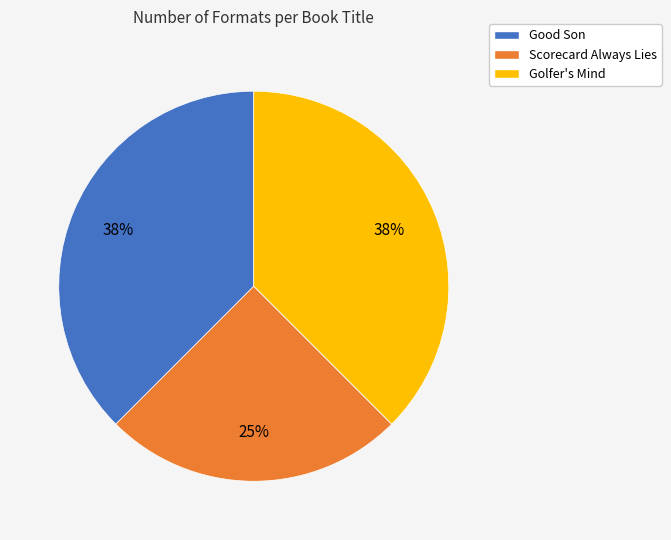

Count the number of slices in the pie.

3